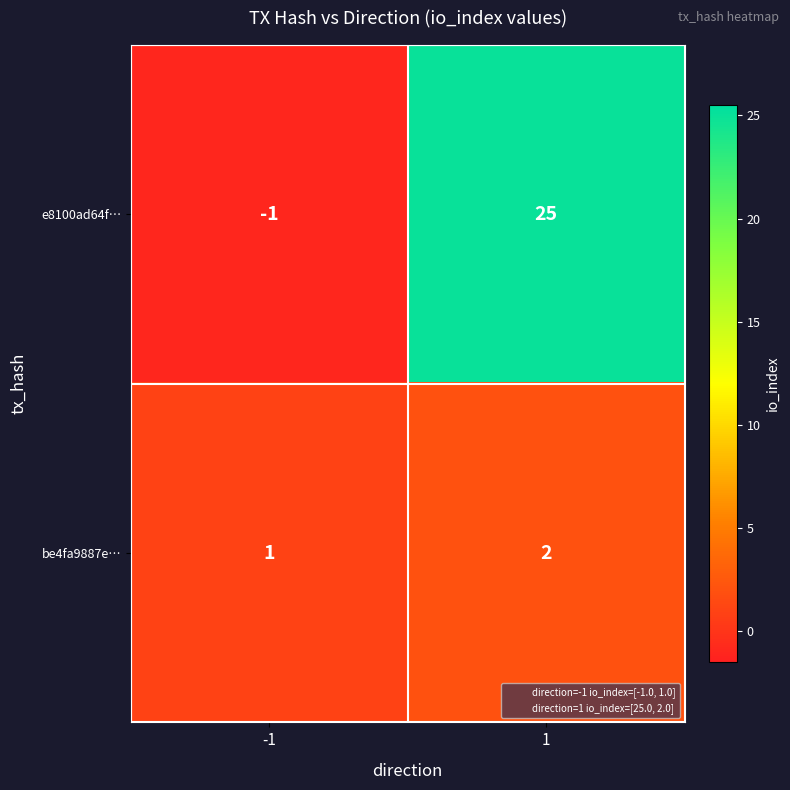

What is the sum of the be4fa9887e… values at -1 and 1?

3